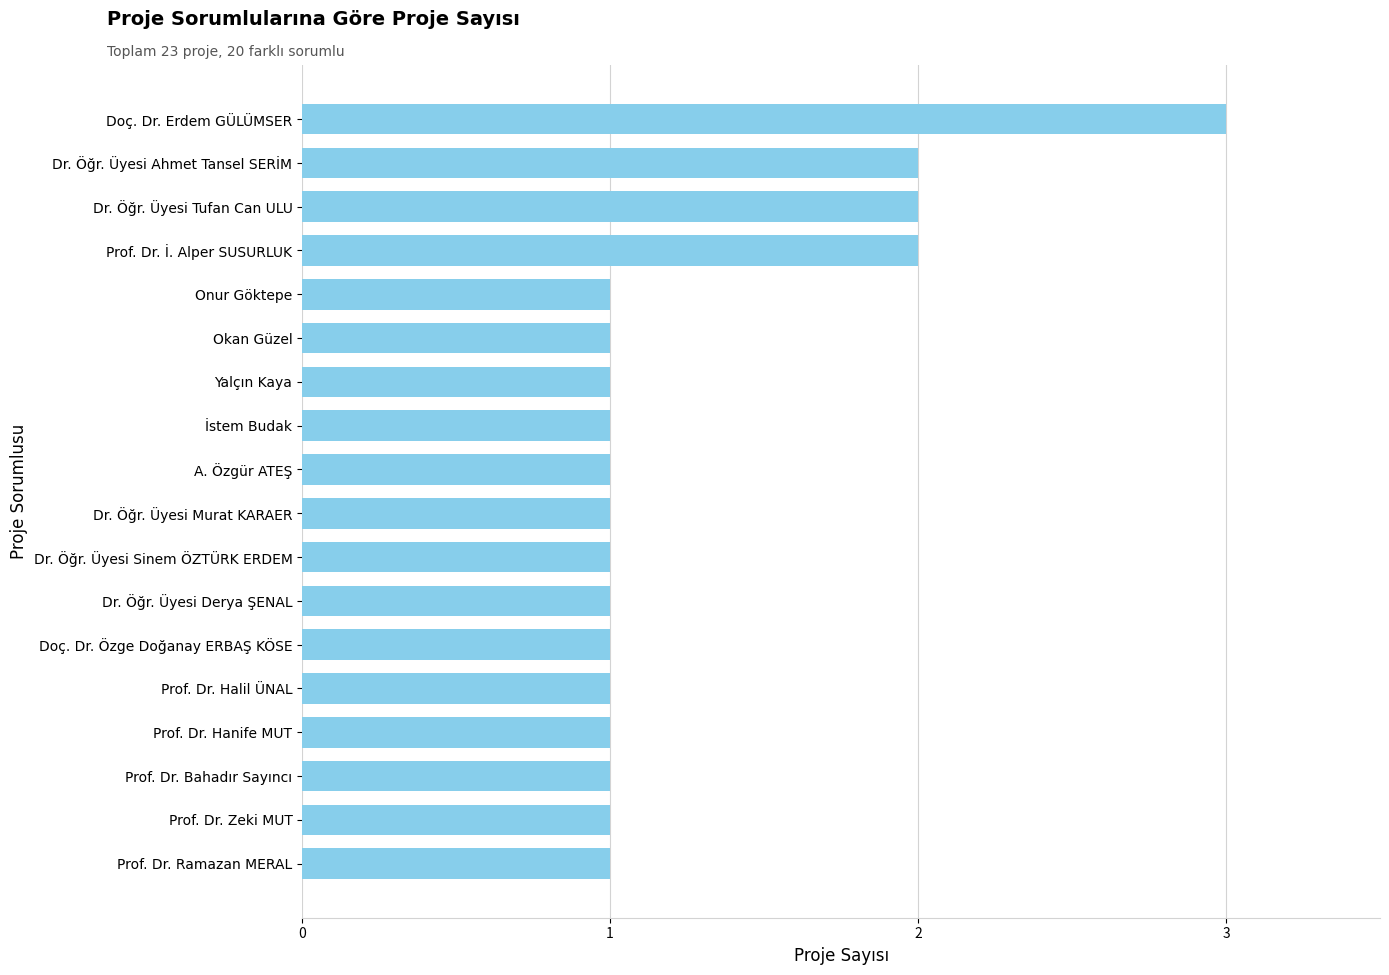

Does the chart contain stacked bars?

No